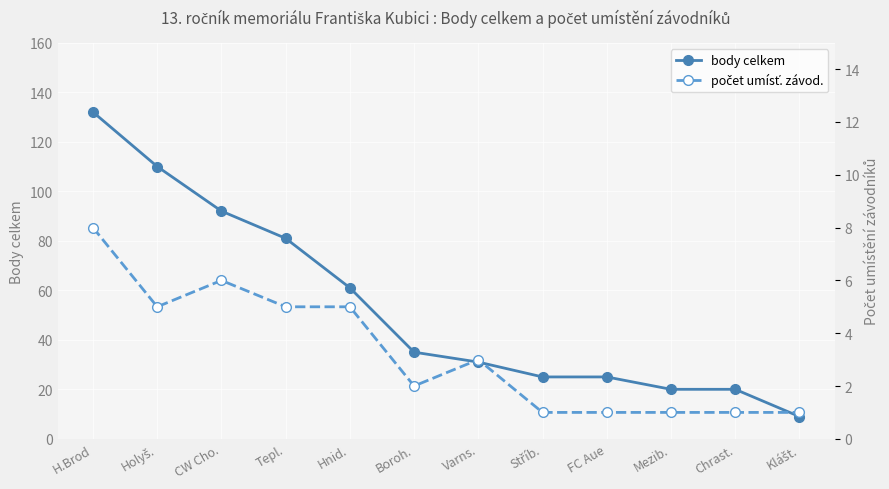

Is this an area chart (filled region under the line)?

No